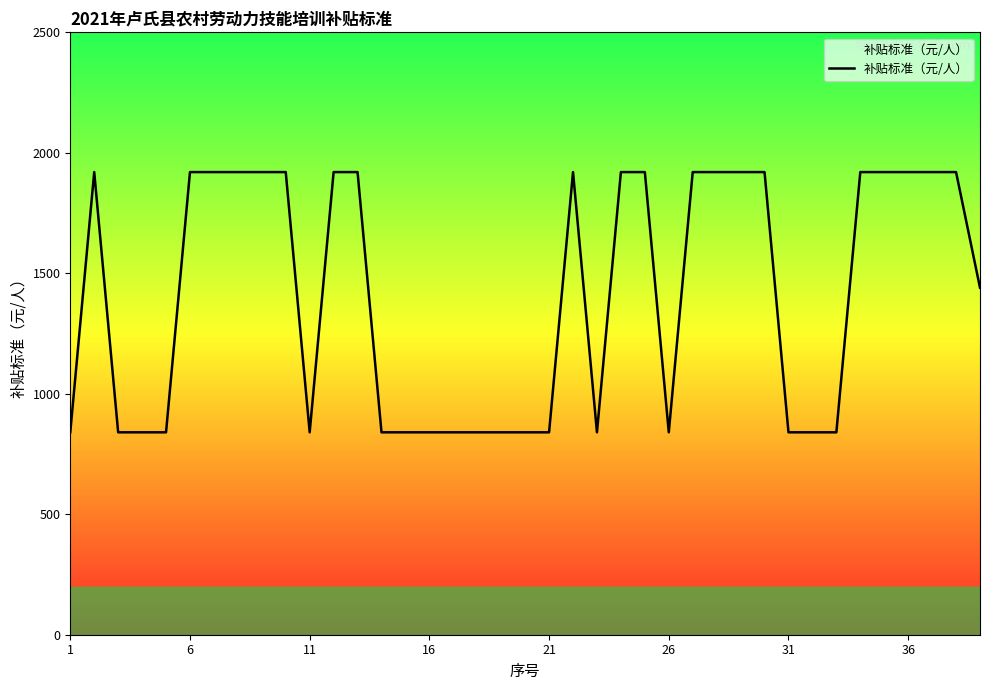

Reading right to left, extract all data points from this chart.

1440	1920	1920	1920	1920	1920	840	840	840	1920	1920	1920	1920	840	1920	1920	840	1920	840	840	840	840	840	840	840	840	1920	1920	840	1920	1920	1920	1920	1920	840	840	840	1920	840